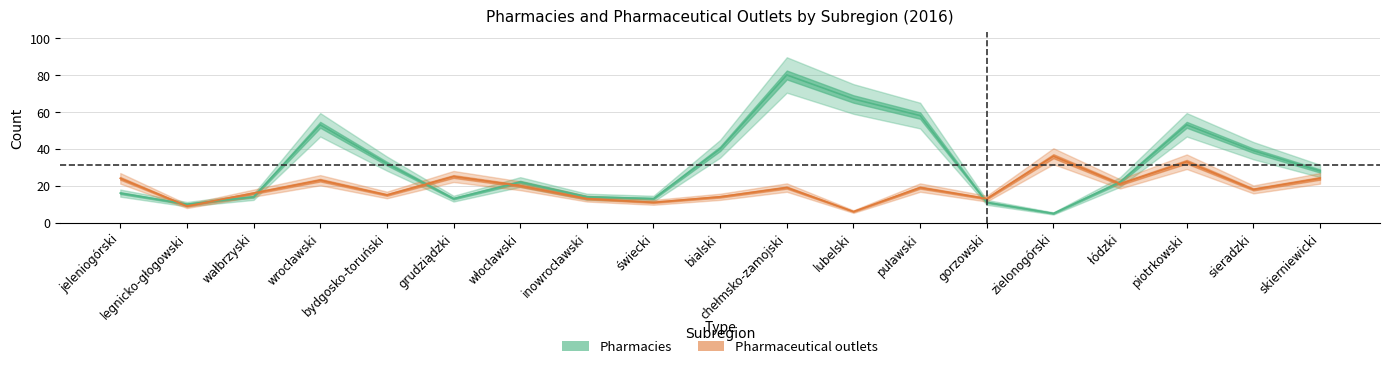

Is the value of Pharmacies at piotrkowski greater than the value of Pharmaceutical outlets at skierniewicki?

Yes